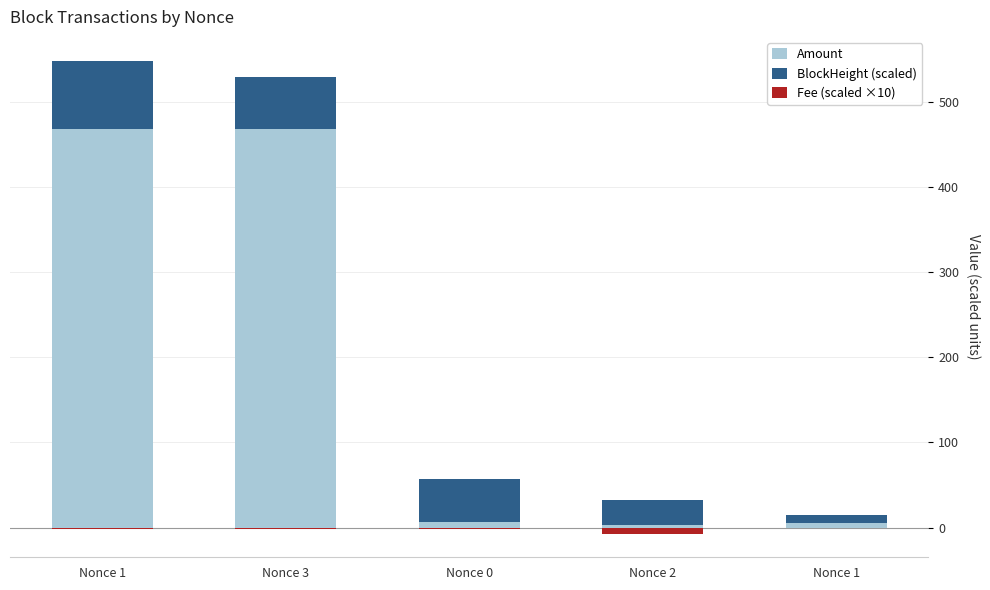

What is the difference between the BlockHeight (scaled) values at Nonce 0 and Nonce 1?

30.0